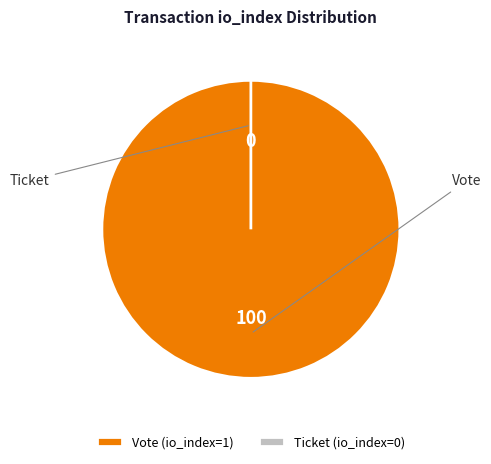

How many segments does this pie chart have?

2